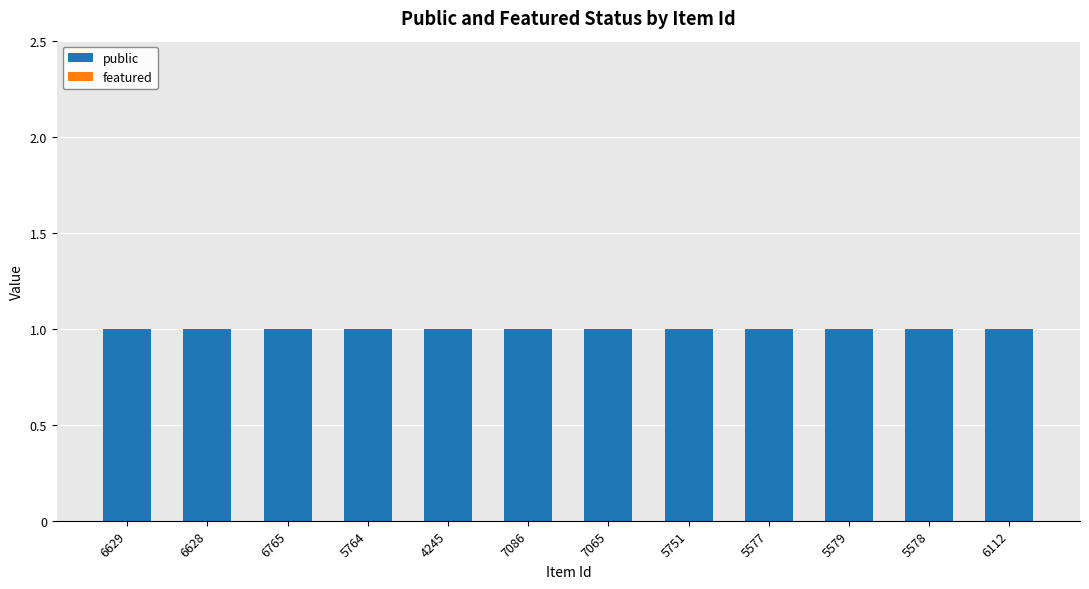

What is the label of the 12th bar from the left?

6112